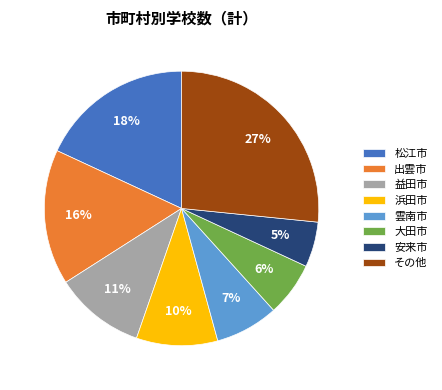

Which has a higher value, 雲南市 or 出雲市?

出雲市